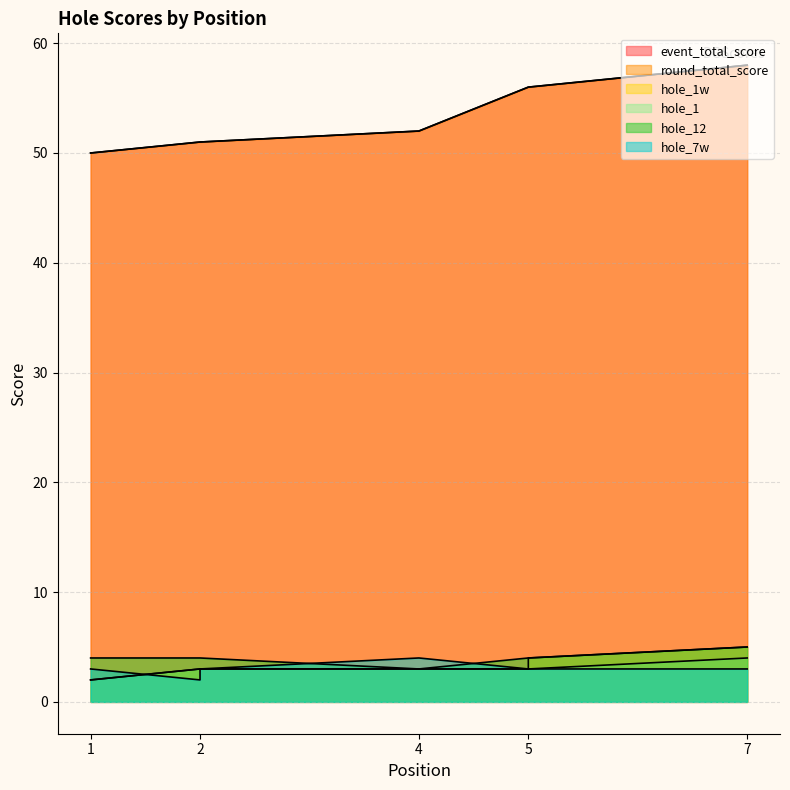

Does the chart have visible grid lines?

Yes